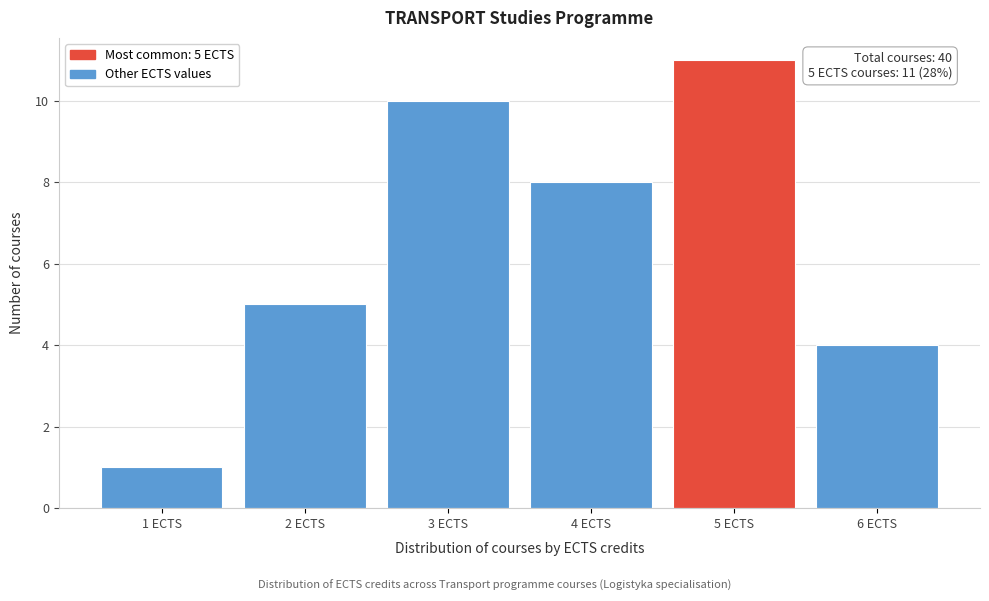

Which range on the x-axis has the tallest bar?

4.5 to 5.5